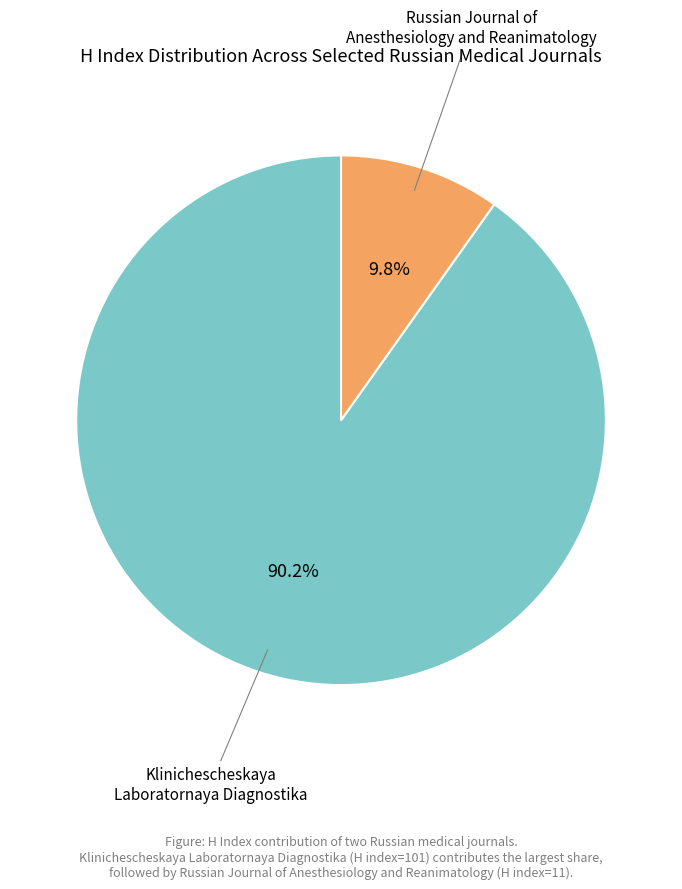

Is there a majority slice in this chart?

Yes